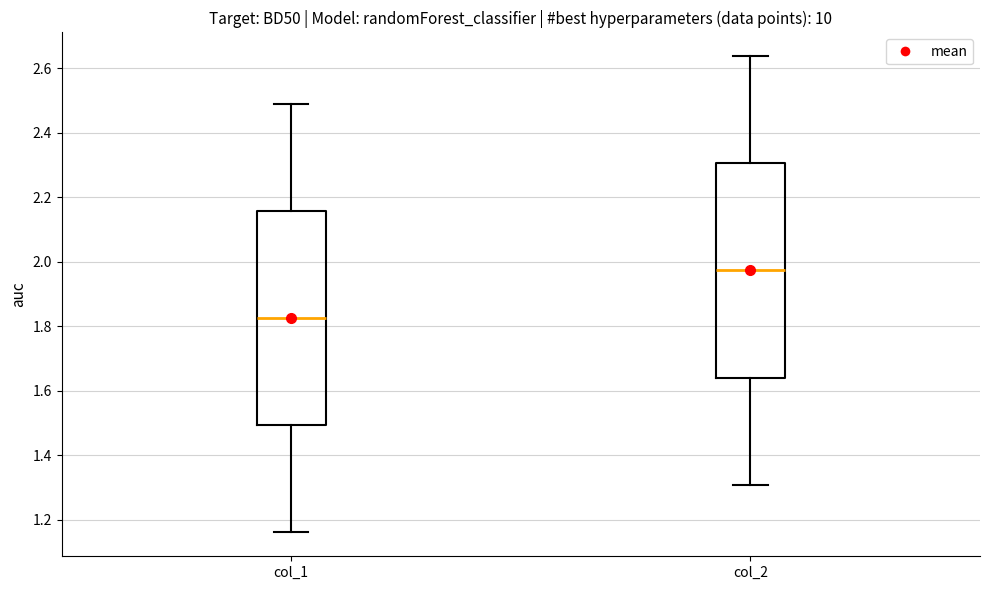

Which box has the lowest median line?

col_1